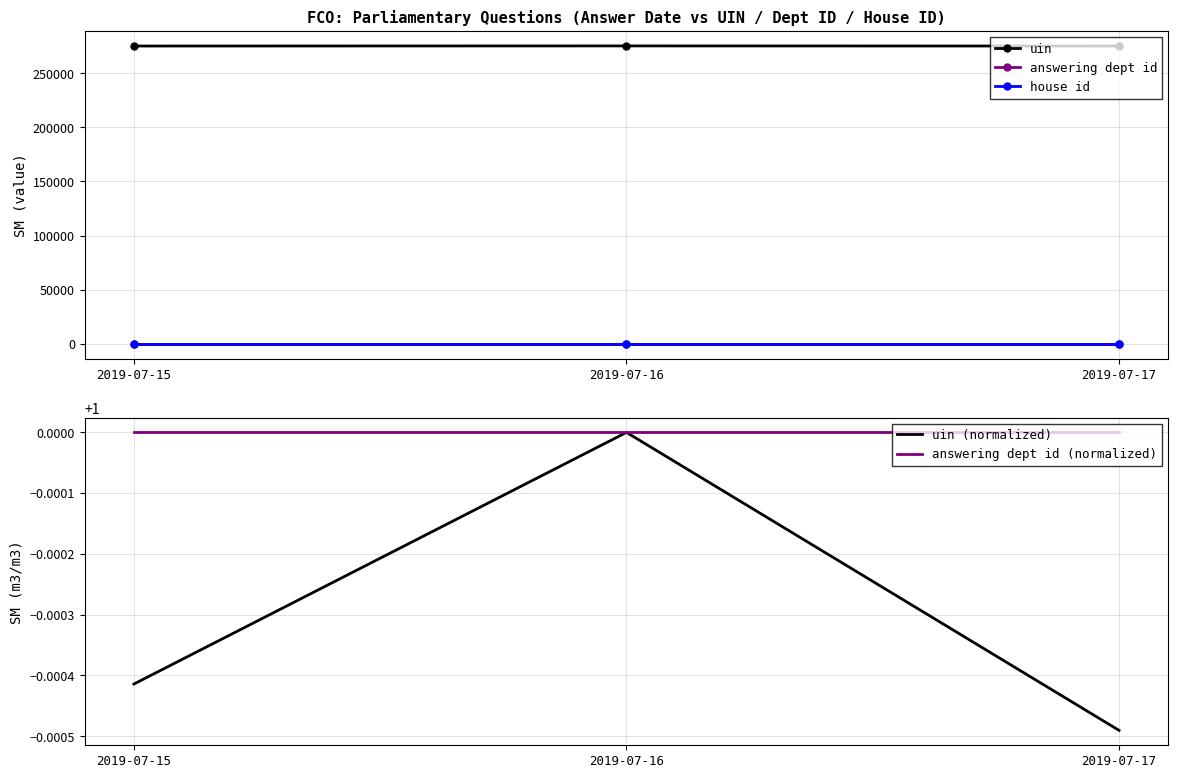

Rank the series by their maximum value, from highest to lowest.

uin, answering dept id, house id, uin (normalized), answering dept id (normalized)